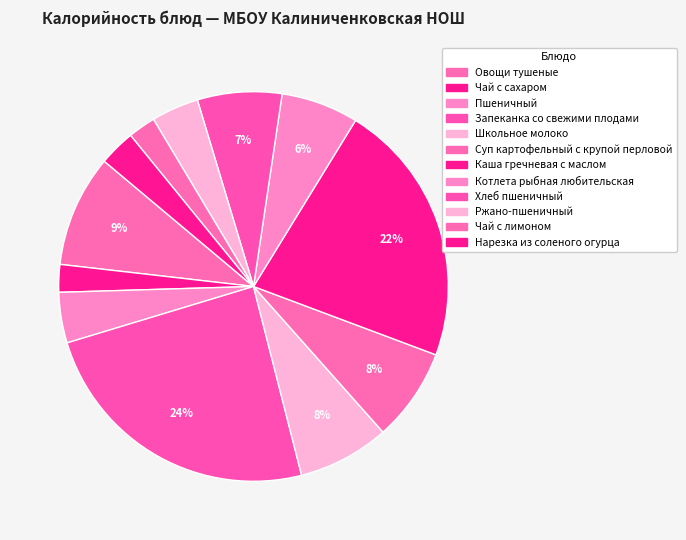

How many segments does this pie chart have?

12